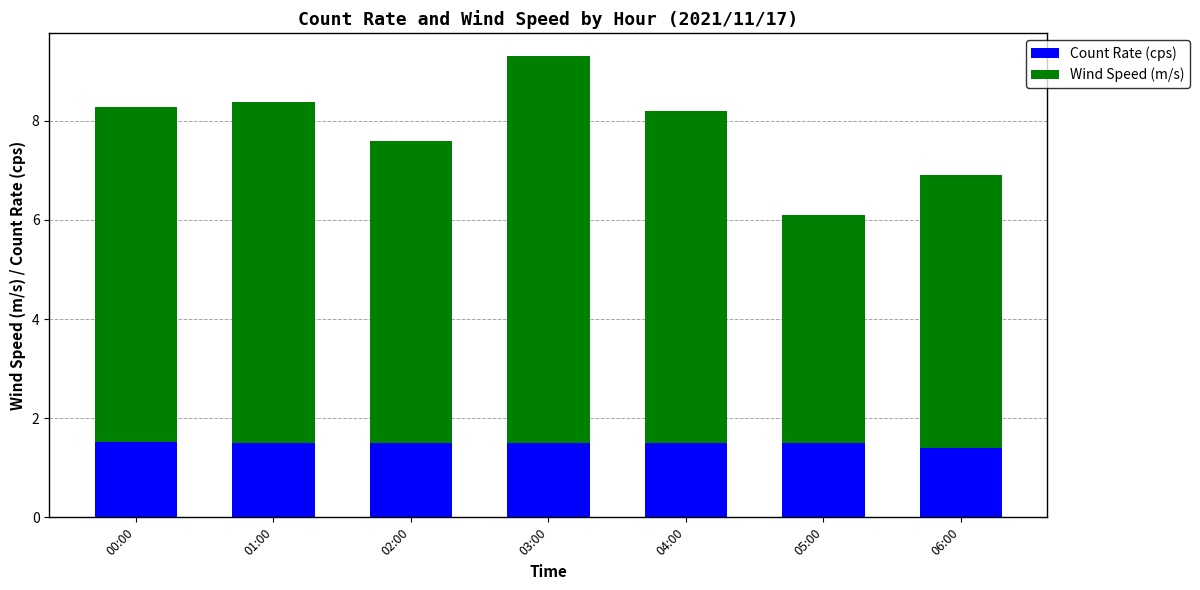

What is the maximum value for Count Rate (cps)?

1.5